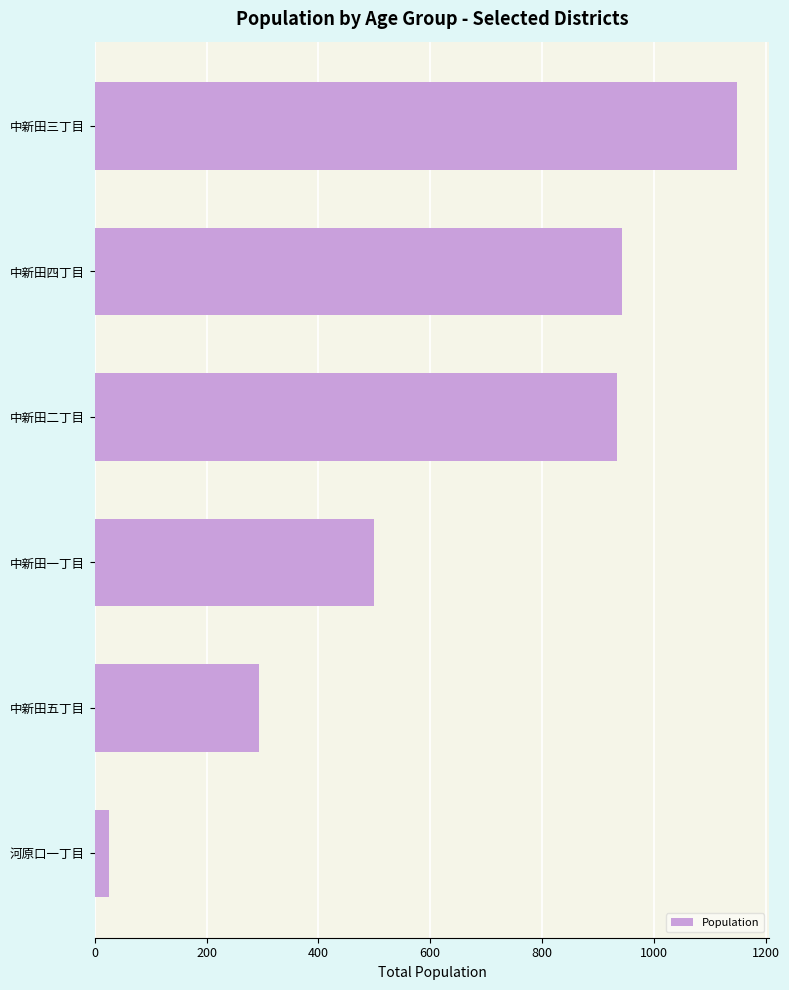

Does the chart contain stacked bars?

No